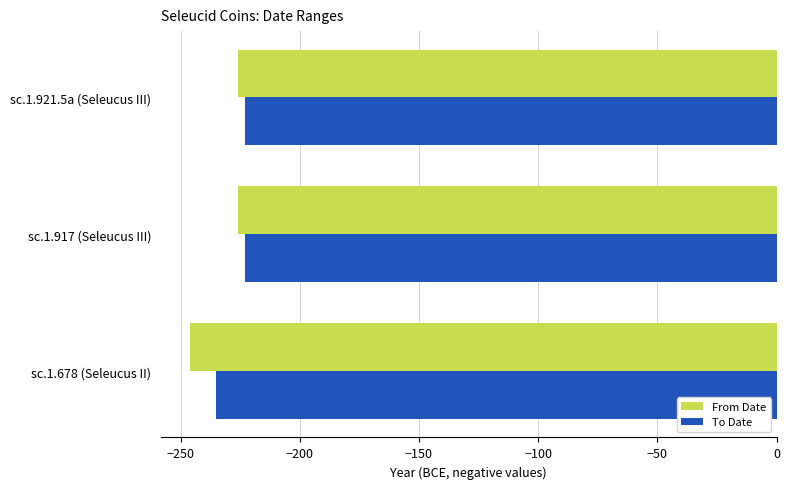

What is the sum of all From Date values?

-698